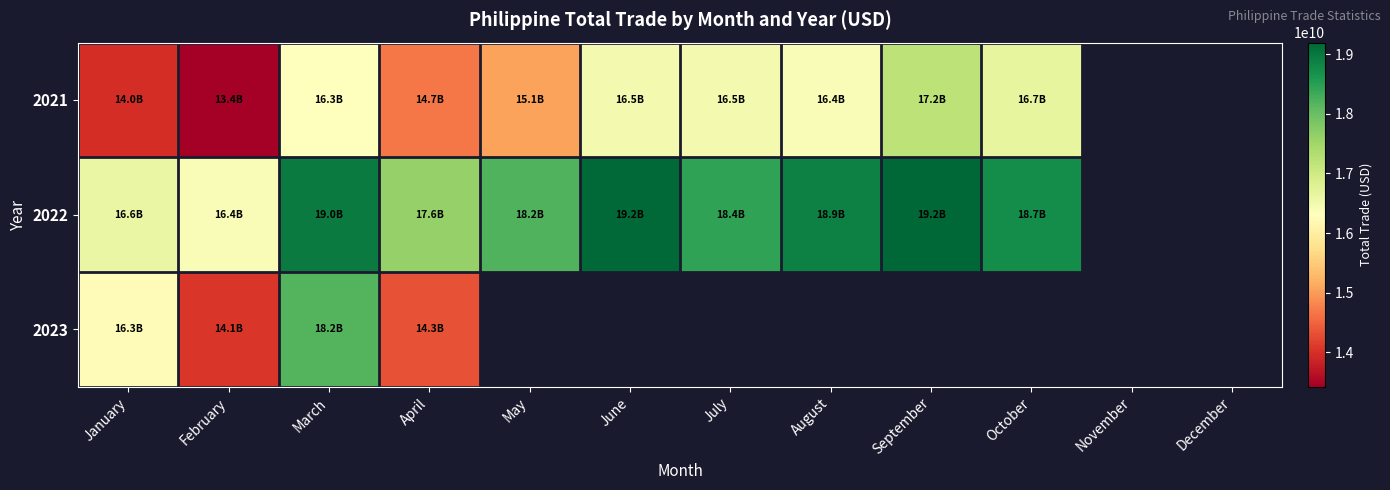

Is it true that 2021 equals 10354360616.5 at August?

False